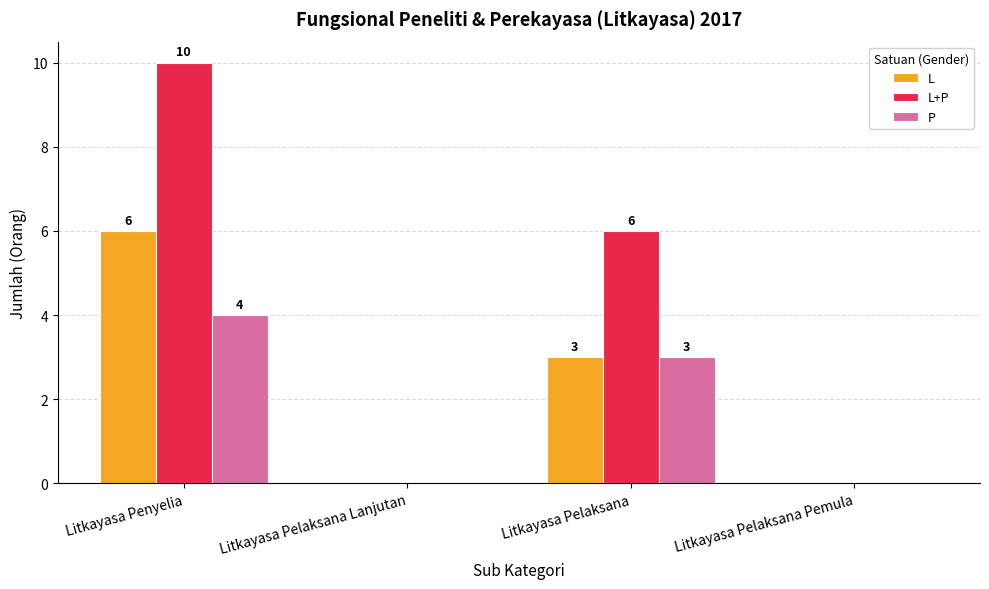

Which category has the highest value in the L series?

Litkayasa Penyelia